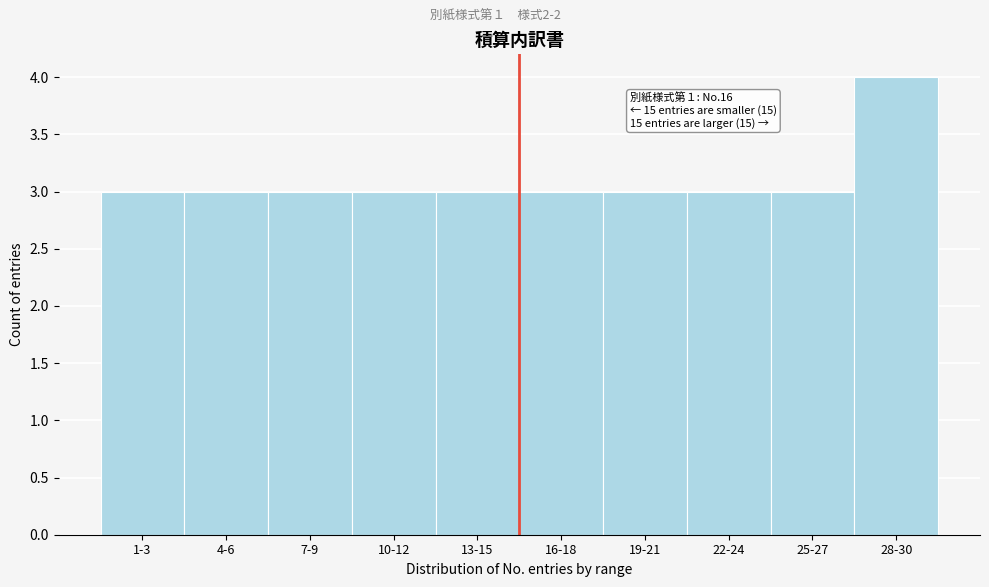

Reading left to right, list all the values displayed in this chart.

3	3	3	3	3	3	3	3	3	4